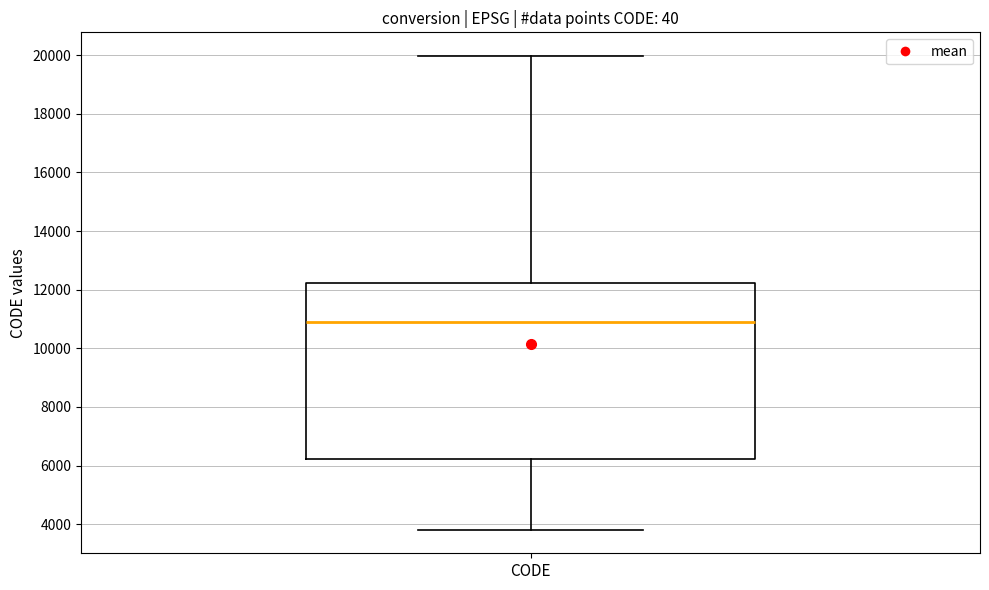

Read this box plot against the y-axis: the position of the median line, the range covered by the box, and the ends of both whiskers. The values are not printed on the chart, so give them approximately, as read against the axis.

median 10800, box 6200 to 12200, whiskers 3800 to 20000